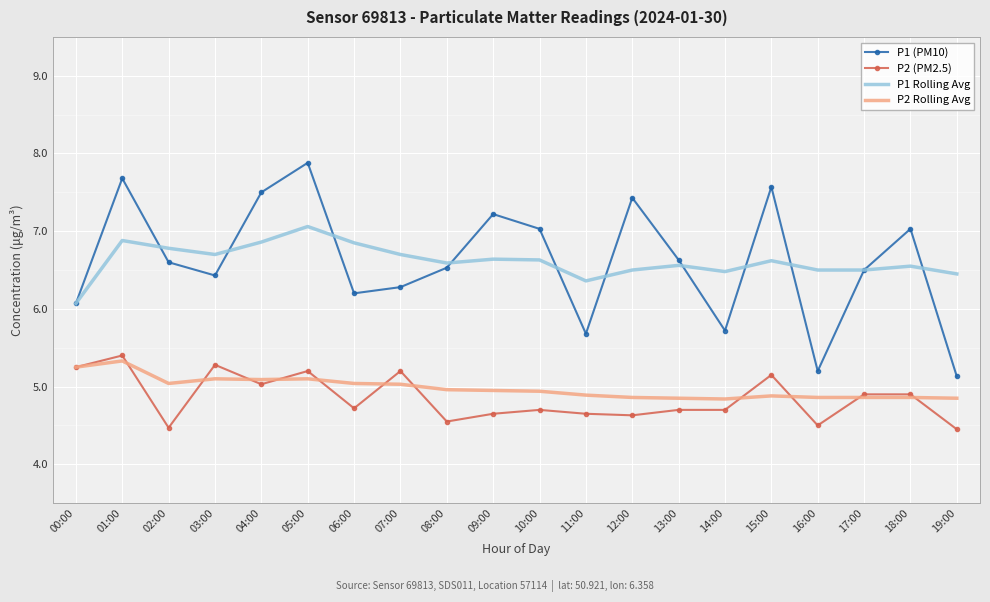

What is the smallest value displayed?

4.5